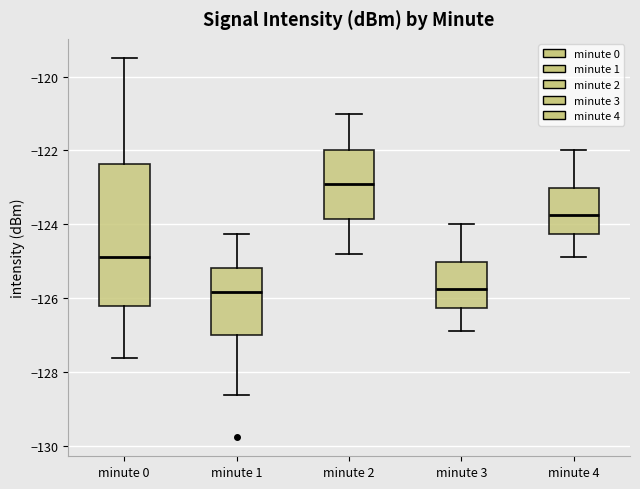

Reading left to right, read every box against the y-axis: the position of its median line, the range the box covers, and the ends of its whiskers. The values are not printed on the chart, so give them approximately, as read against the axis.

minute 0: median -124.8, box -126.2 to -122.4, whiskers -127.6 to -119.4
minute 1: median -125.8, box -127.0 to -125.2, whiskers -128.6 to -124.2
minute 2: median -122.8, box -123.8 to -122.0, whiskers -124.8 to -121.0
minute 3: median -125.8, box -126.2 to -125.0, whiskers -126.8 to -124.0
minute 4: median -123.8, box -124.2 to -123.0, whiskers -124.8 to -122.0